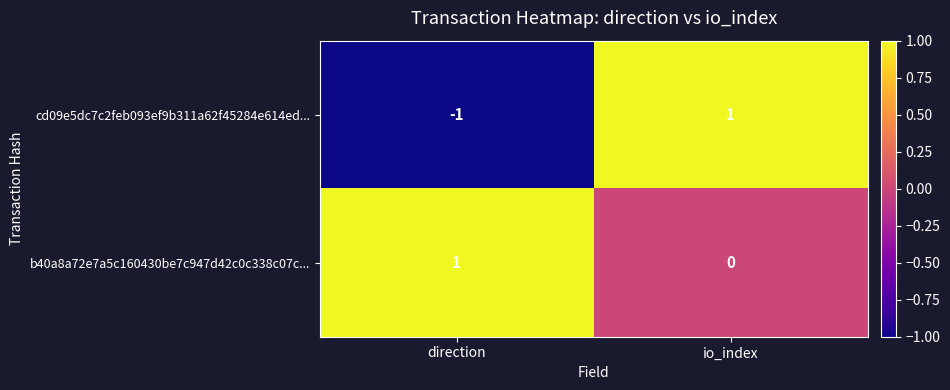

Which series has the largest total across all categories?

b40a8a72e7a5c160430be7c947d42c0c338c07c...